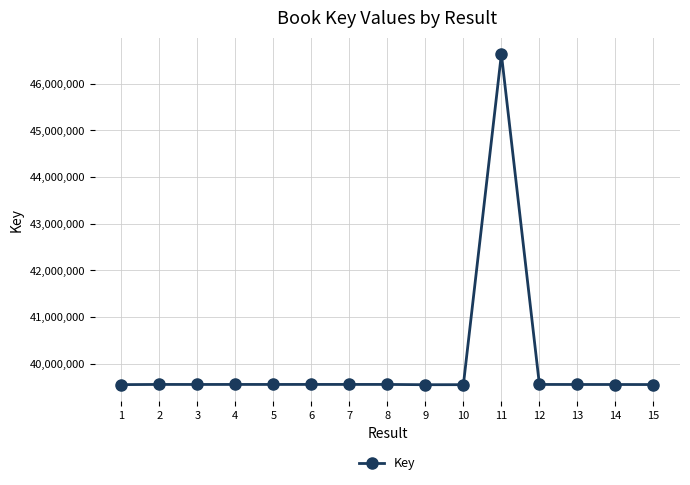

What is the change in value from 9 to 15?

+3501